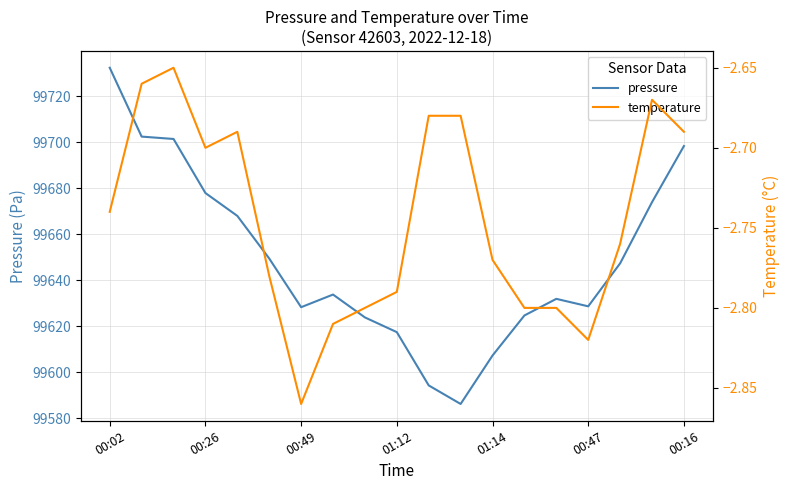

At how many categories does at least one series exceed 50592?

19